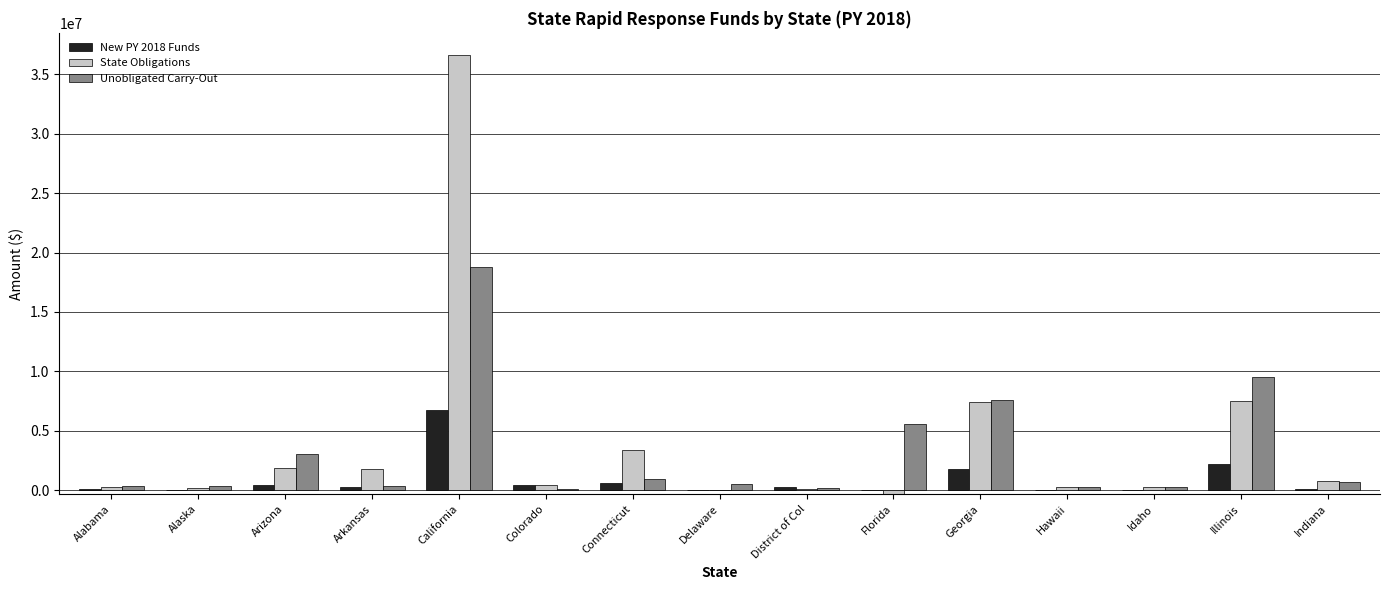

What is the maximum value shown in the chart?

36652484